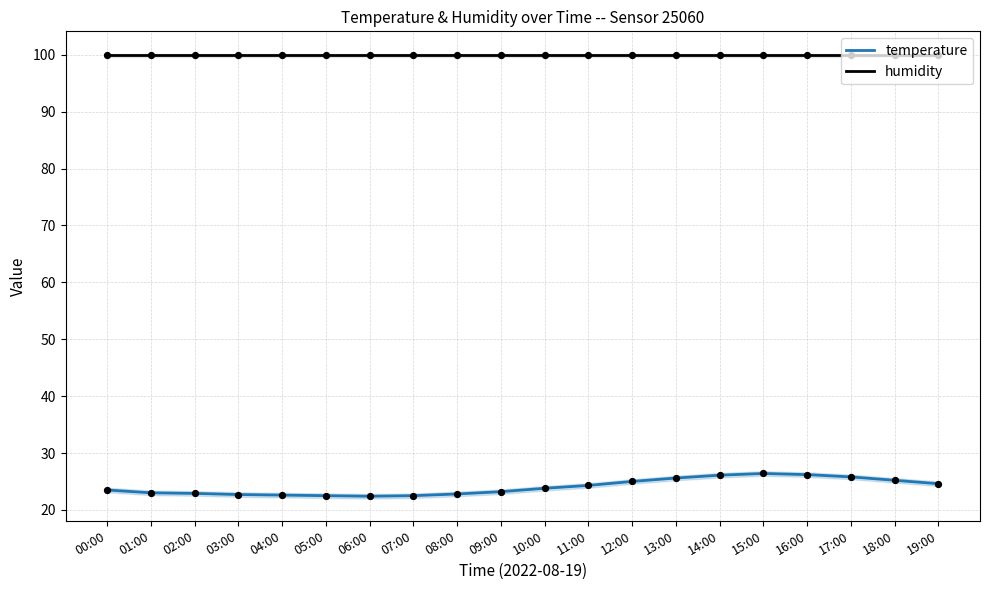

Is the value of humidity at 13:00 greater than the value of temperature at 16:00?

Yes